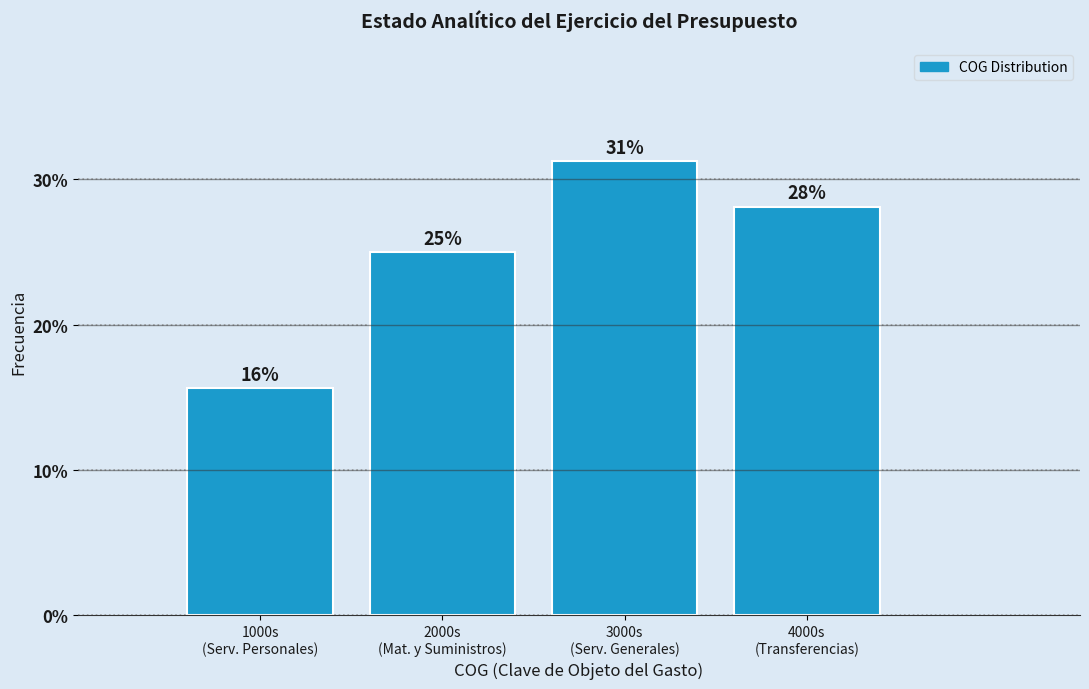

What is the sum of all values?

100.0